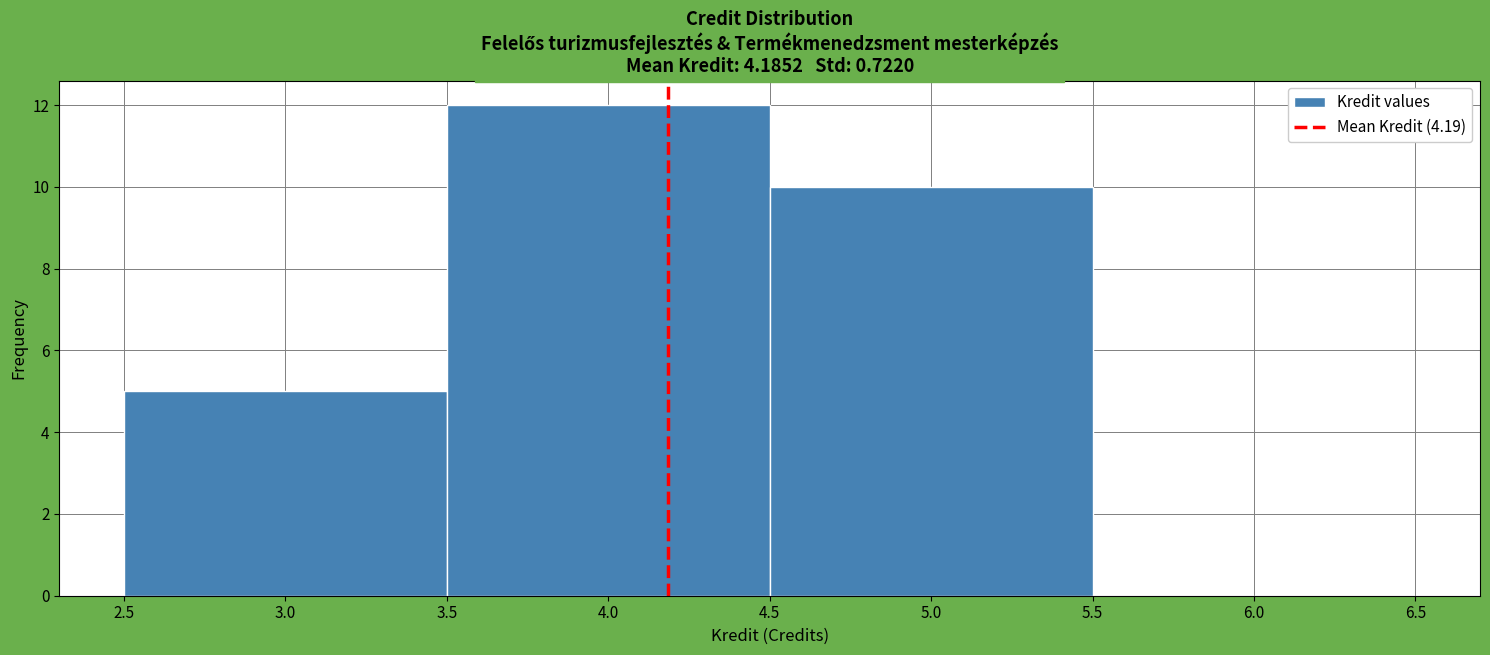

Reading left to right, list every bar in this chart as the range it spans on the x-axis followed by its height. The values are not printed on the chart, so give them approximately, as read against the axis.

2.5 to 3.5: 5
3.5 to 4.5: 12
4.5 to 5.5: 10
5.5 to 6.5: 0